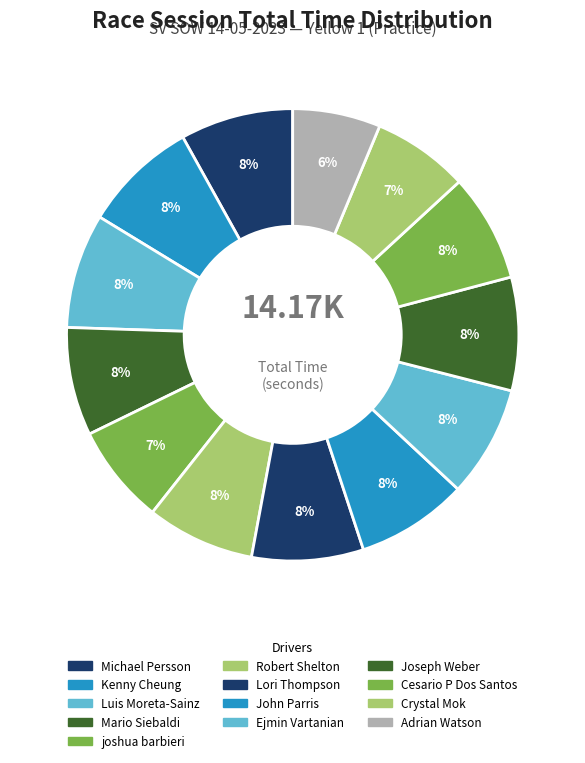

To the nearest percent, what is the difference between the largest and smallest slice percentages?

2%